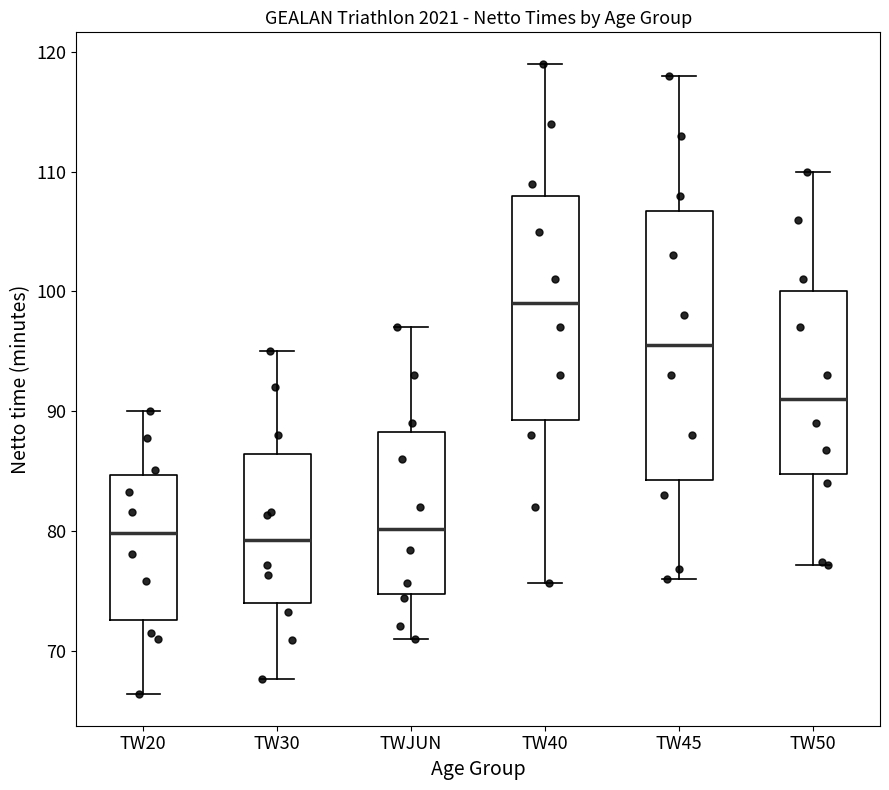

Reading left to right, transcribe this box plot: for each box, give where its median line is, the range the box spans, and where its two whiskers end, as read against the y-axis. The values are not printed on the chart, so give them approximately, as read against the axis.

TW20: median 80, box 73 to 85, whiskers 66 to 90
TW30: median 79, box 74 to 86, whiskers 68 to 95
TWJUN: median 80, box 75 to 88, whiskers 71 to 97
TW40: median 99, box 89 to 108, whiskers 76 to 119
TW45: median 96, box 84 to 107, whiskers 76 to 118
TW50: median 91, box 85 to 100, whiskers 77 to 110